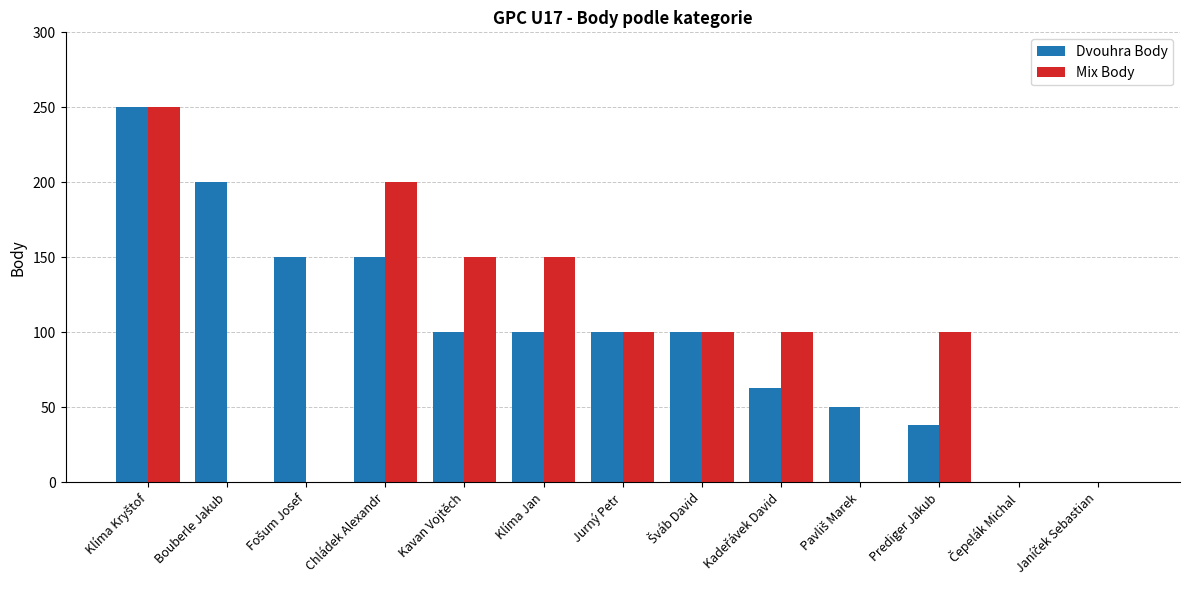

Is the value of Dvouhra Body at Chládek Alexandr greater than the value of Mix Body at Bouberle Jakub?

Yes